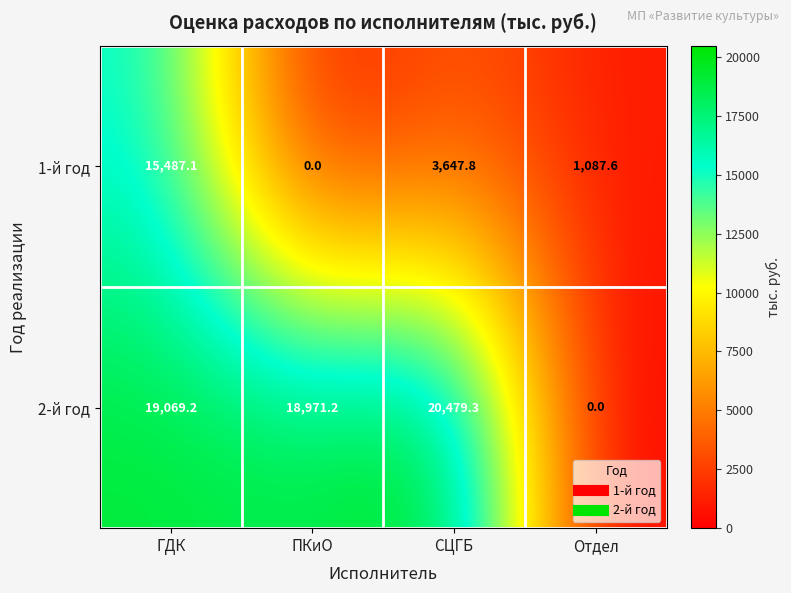

True or false: 1-й год has a value of 15487.1 at ГДК.

True